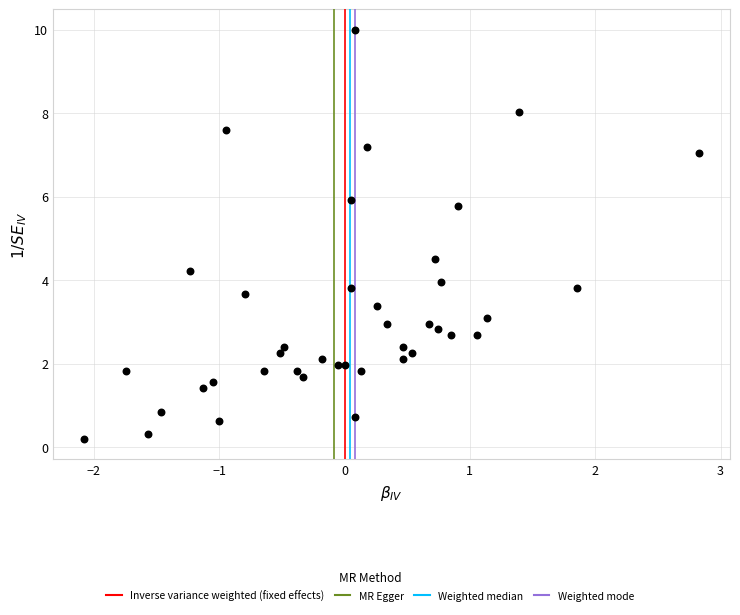

What Y value in the scatter plot is closest to 5?

4.5